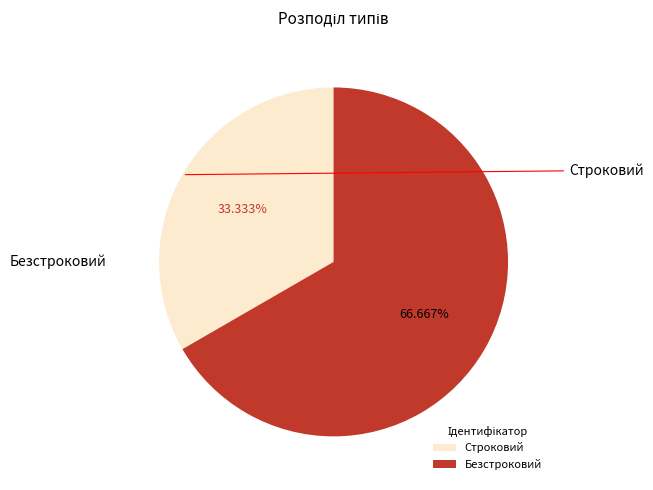

How many segments does this pie chart have?

2